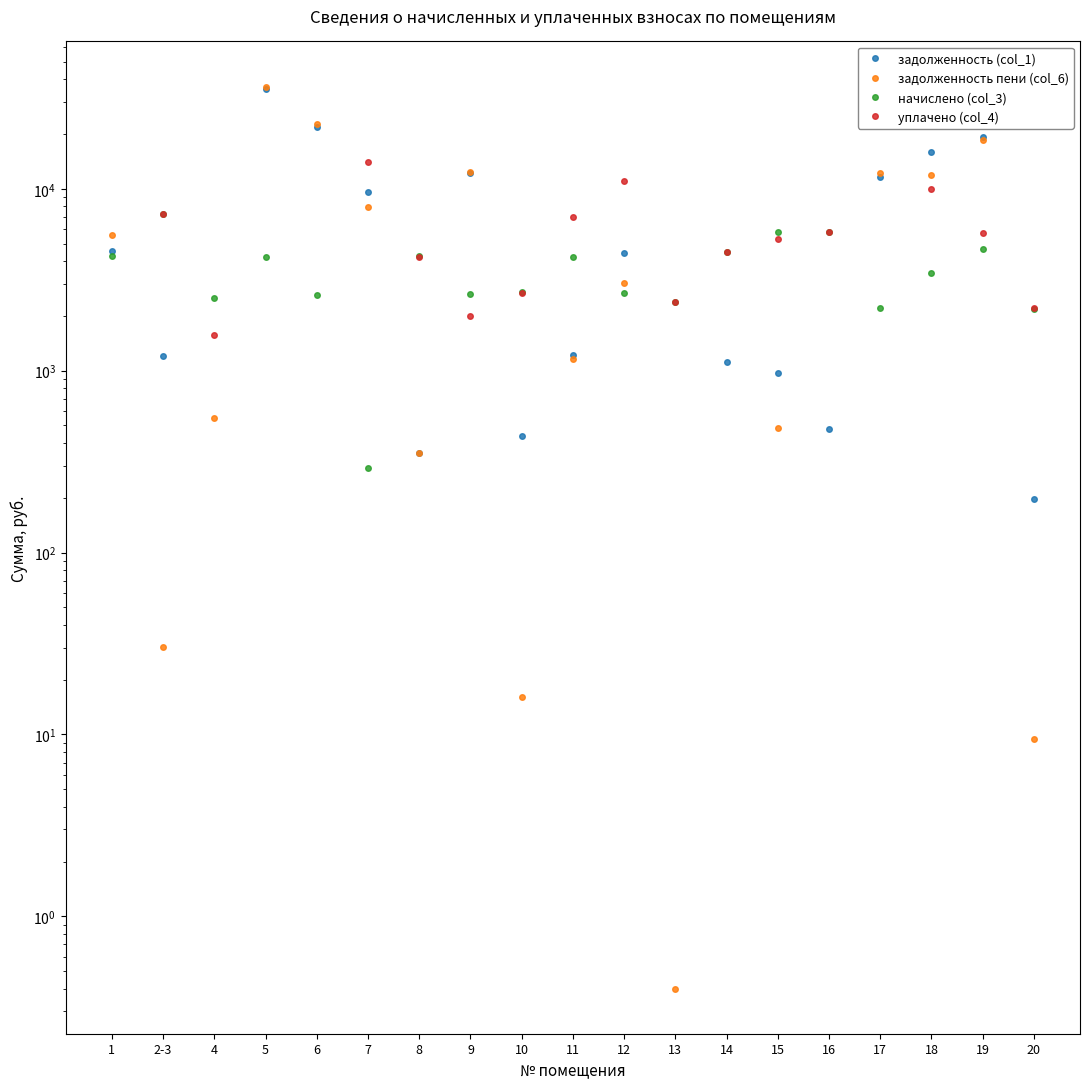

True or false: задолженность (col_1) has more than 1 points higher than both neighbors.

True